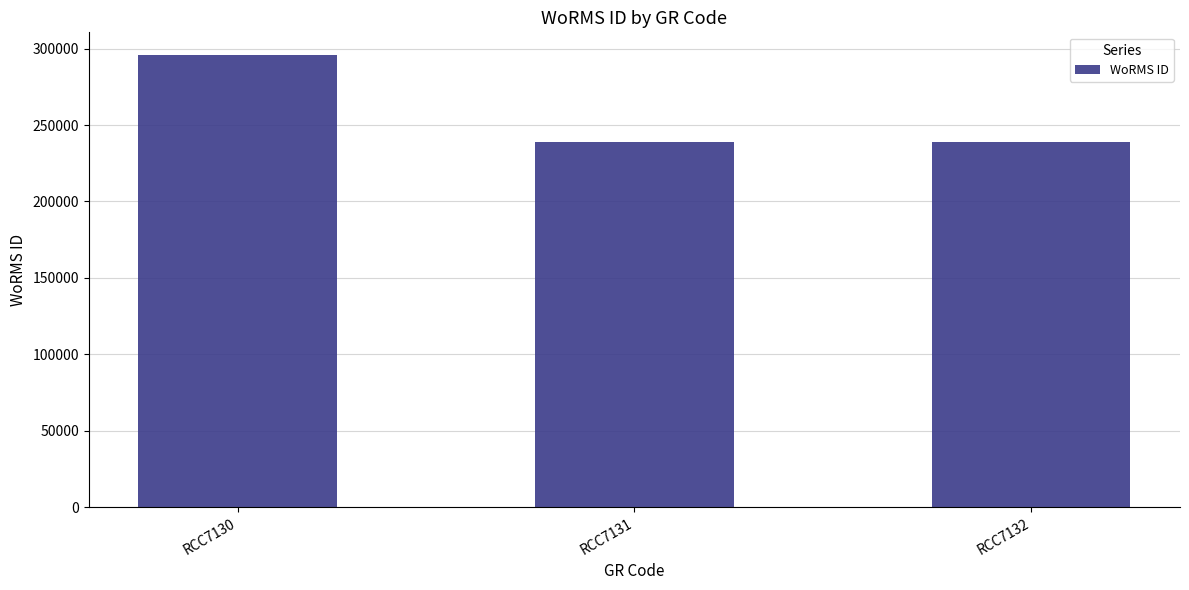

True or false: the data shows 295864 at RCC7130.

True